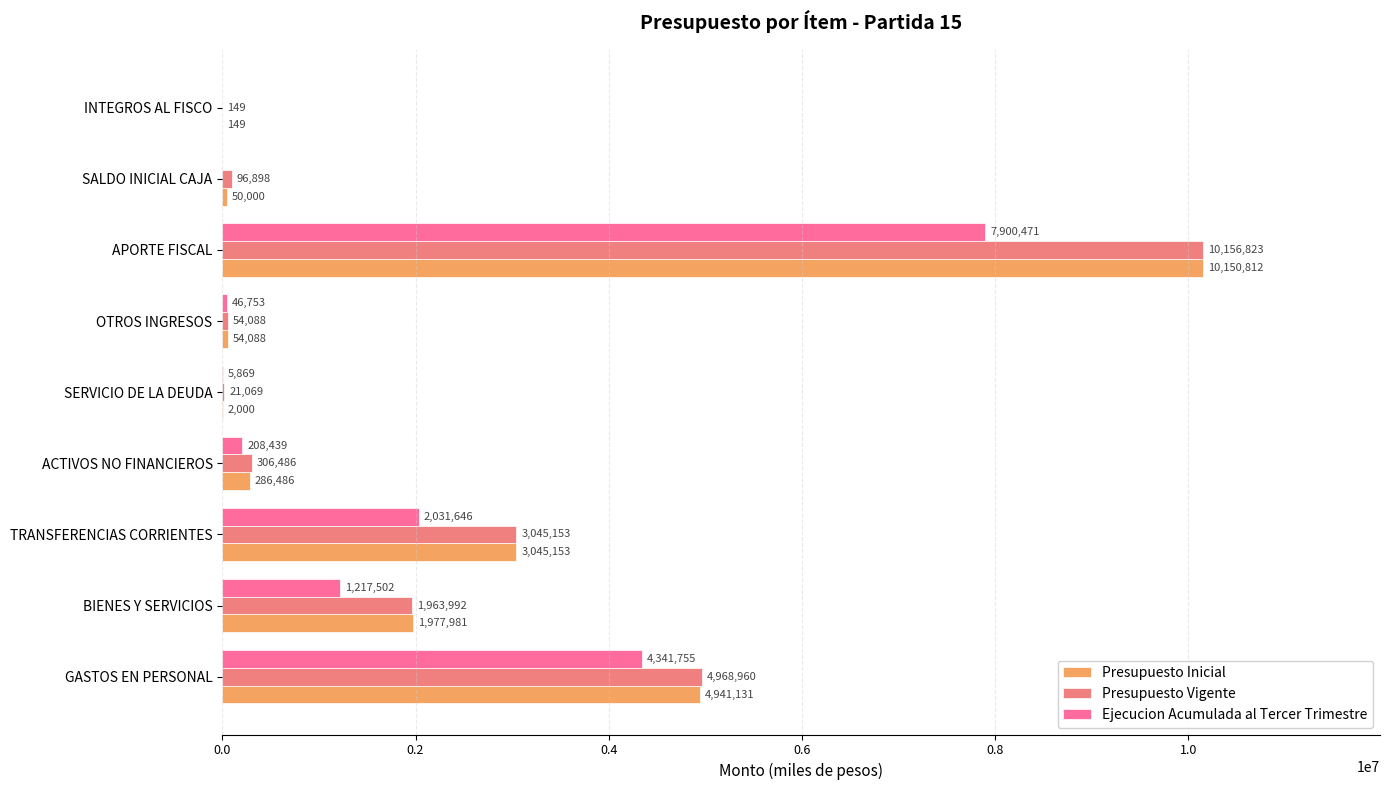

How many categories are shown in the chart?

9